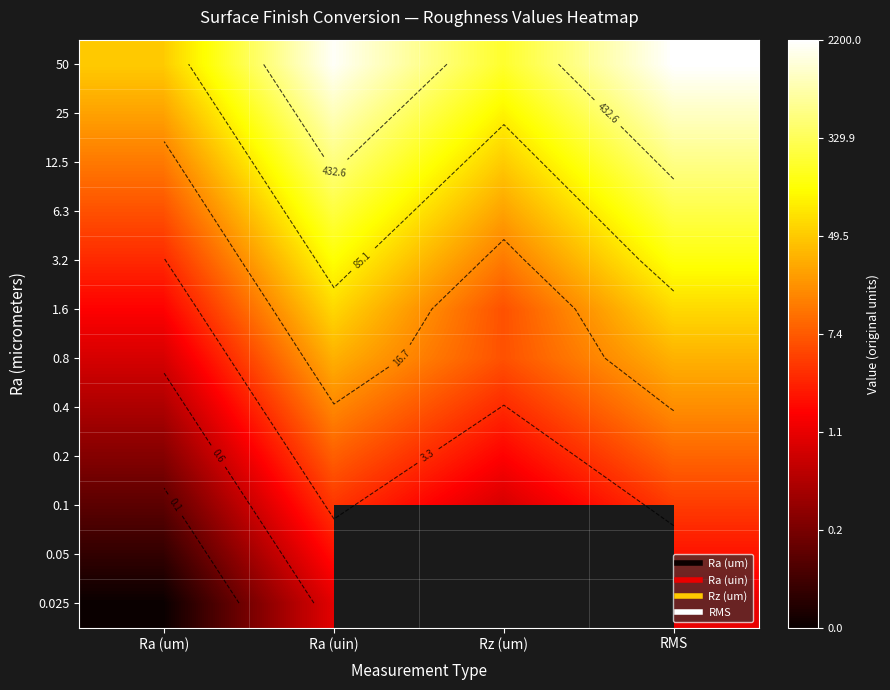

At which category is the sum across all series the highest?

RMS